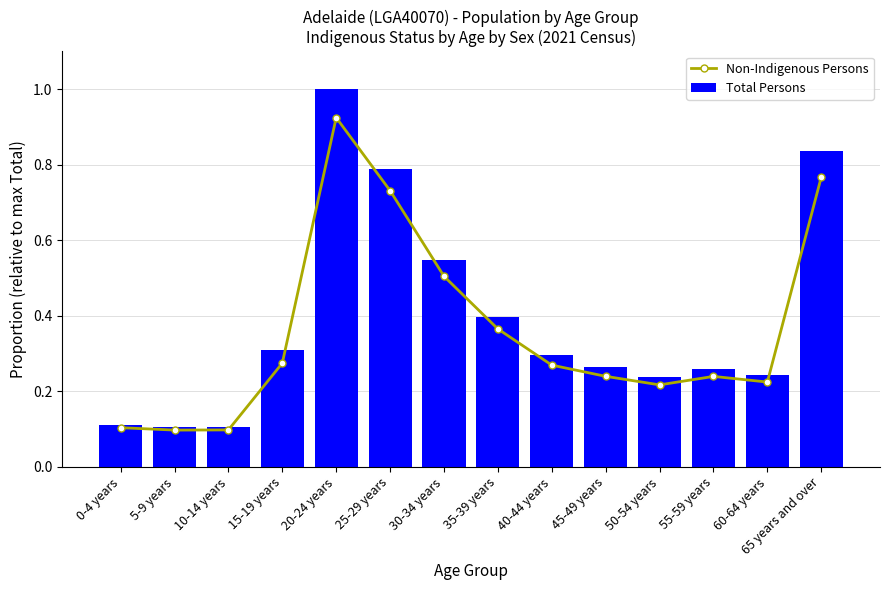

What is the smallest value displayed?

0.1